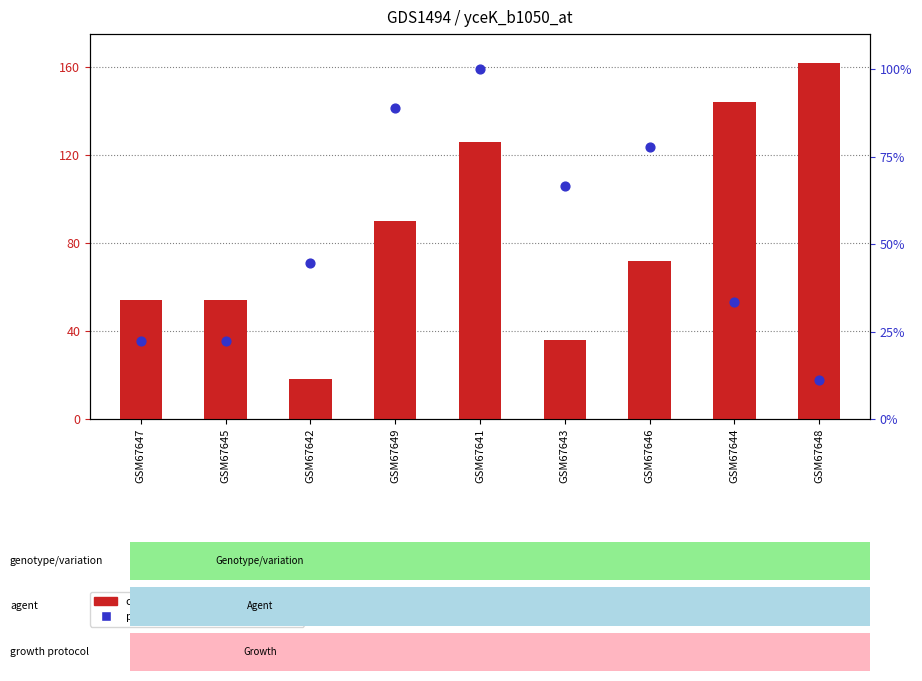

At which category is the sum across all series the highest?

GSM67641